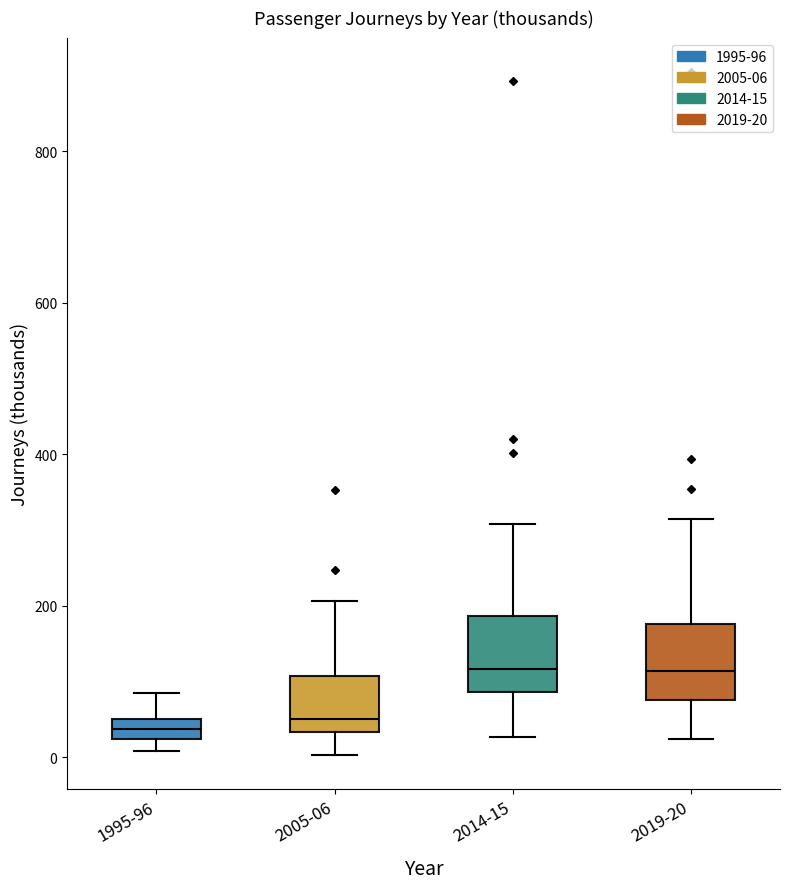

Where is the lower edge of the box for 2005-06 on the y-axis? The values are not printed on the chart, so give them approximately, as read against the axis.

40